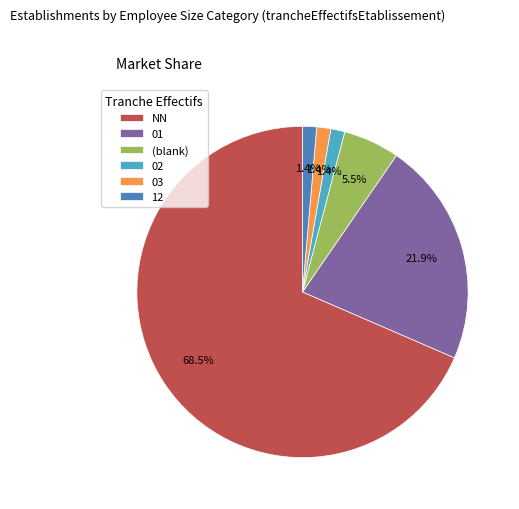

Count the number of slices in the pie.

6